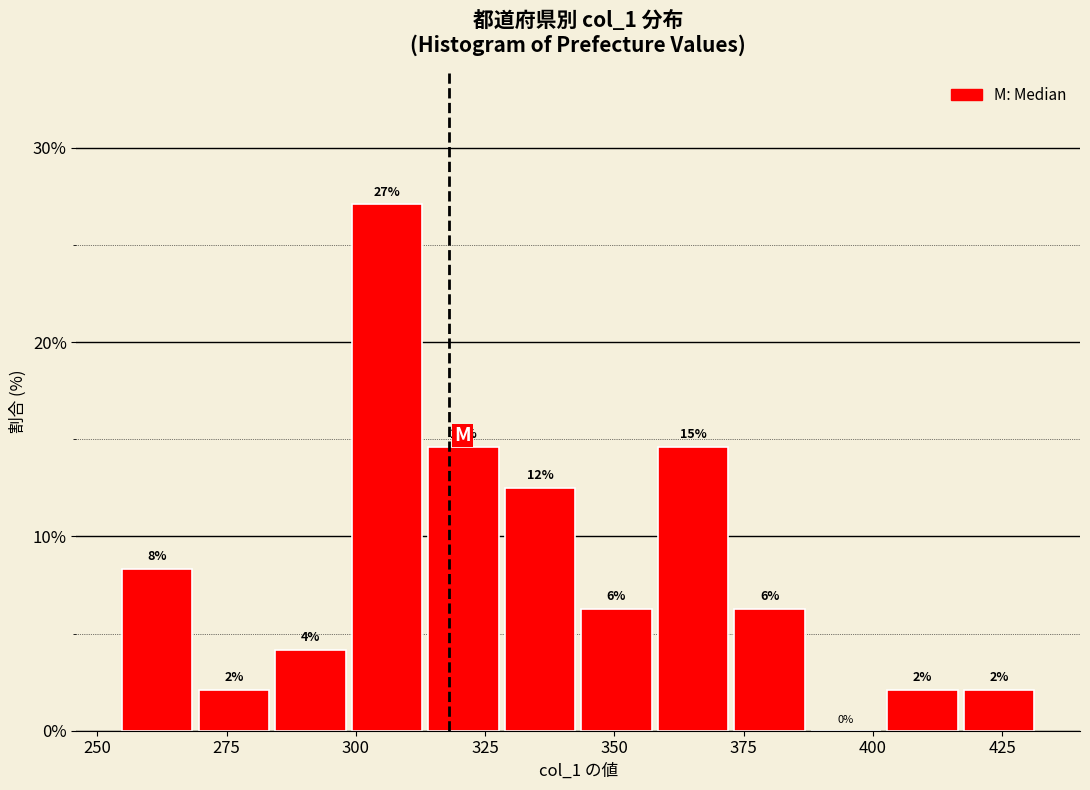

Read against the x-axis, roughly where is the centre of the tallest bar?

305